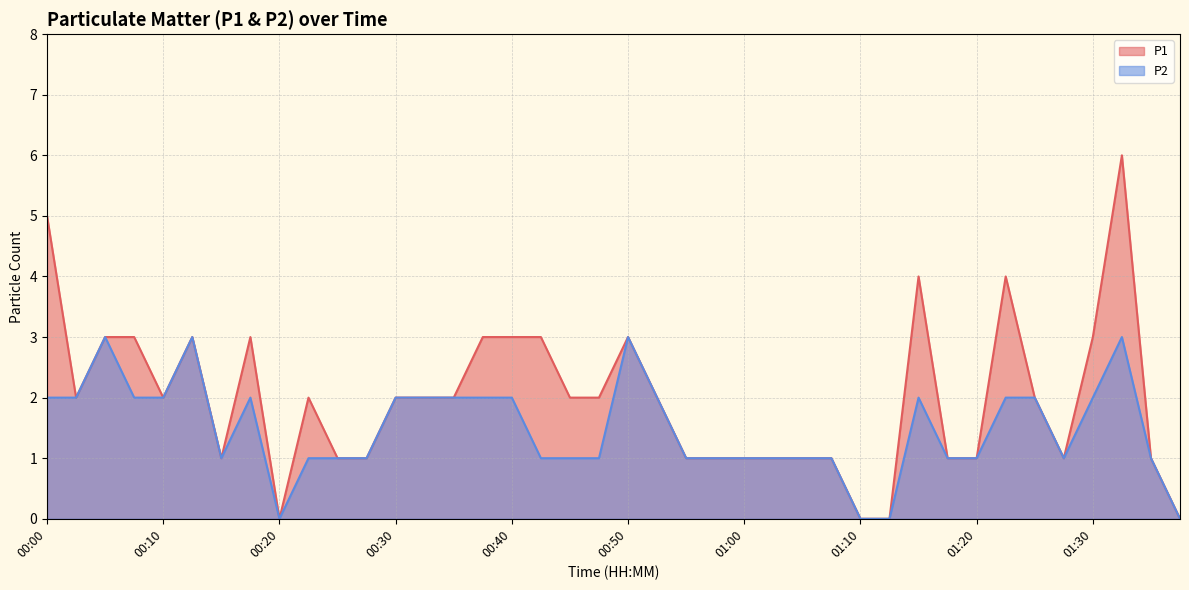

Which series has the widest spread of values?

P1